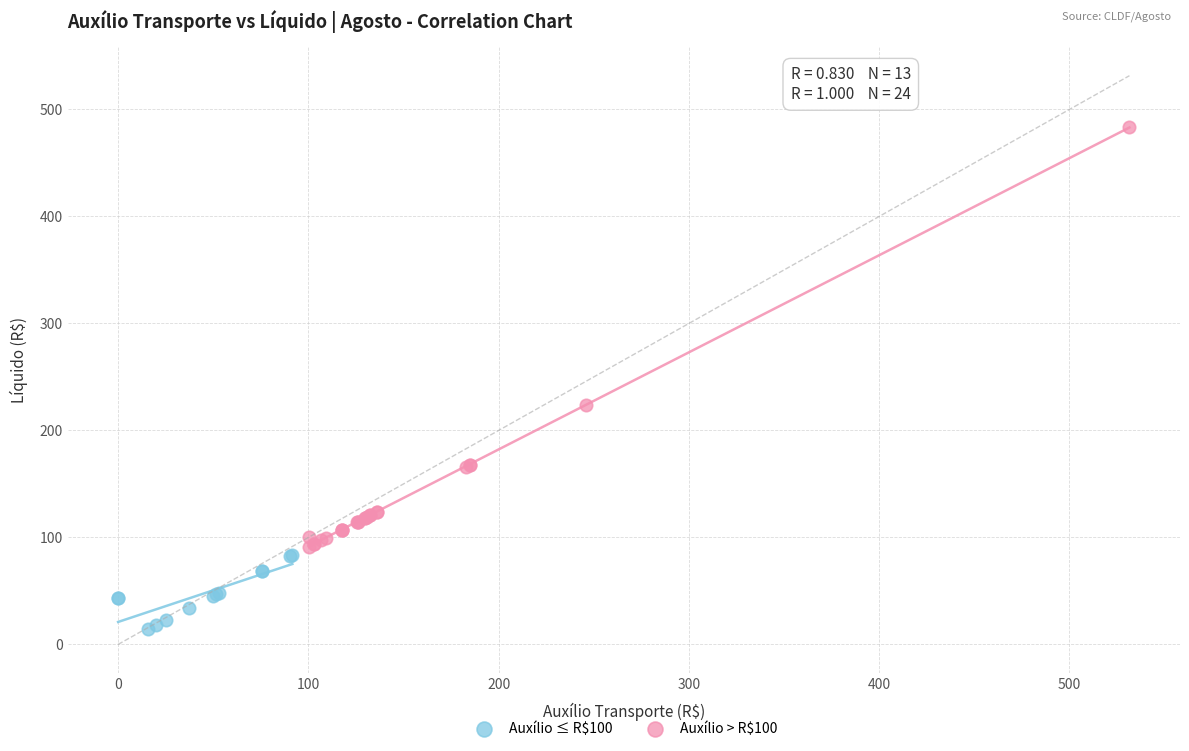

Which series reaches the maximum Y coordinate?

Auxílio > R$100